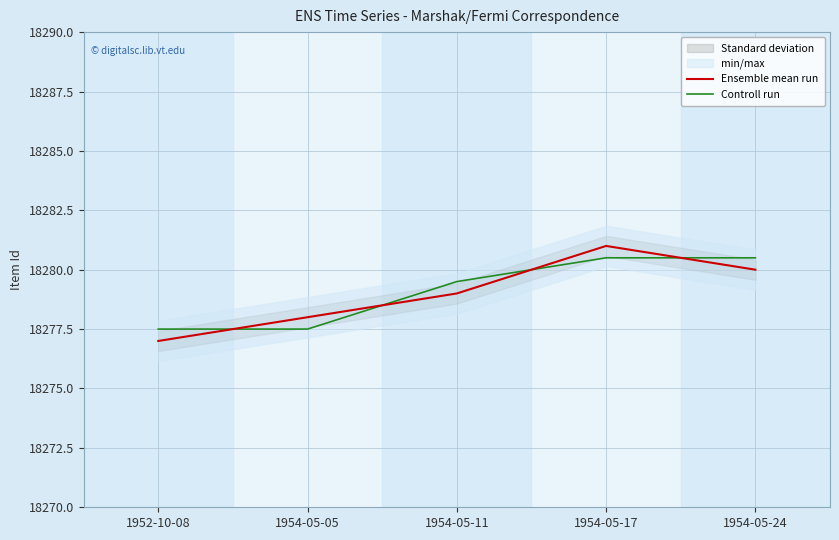

What position from the right is 1954-05-11?

3